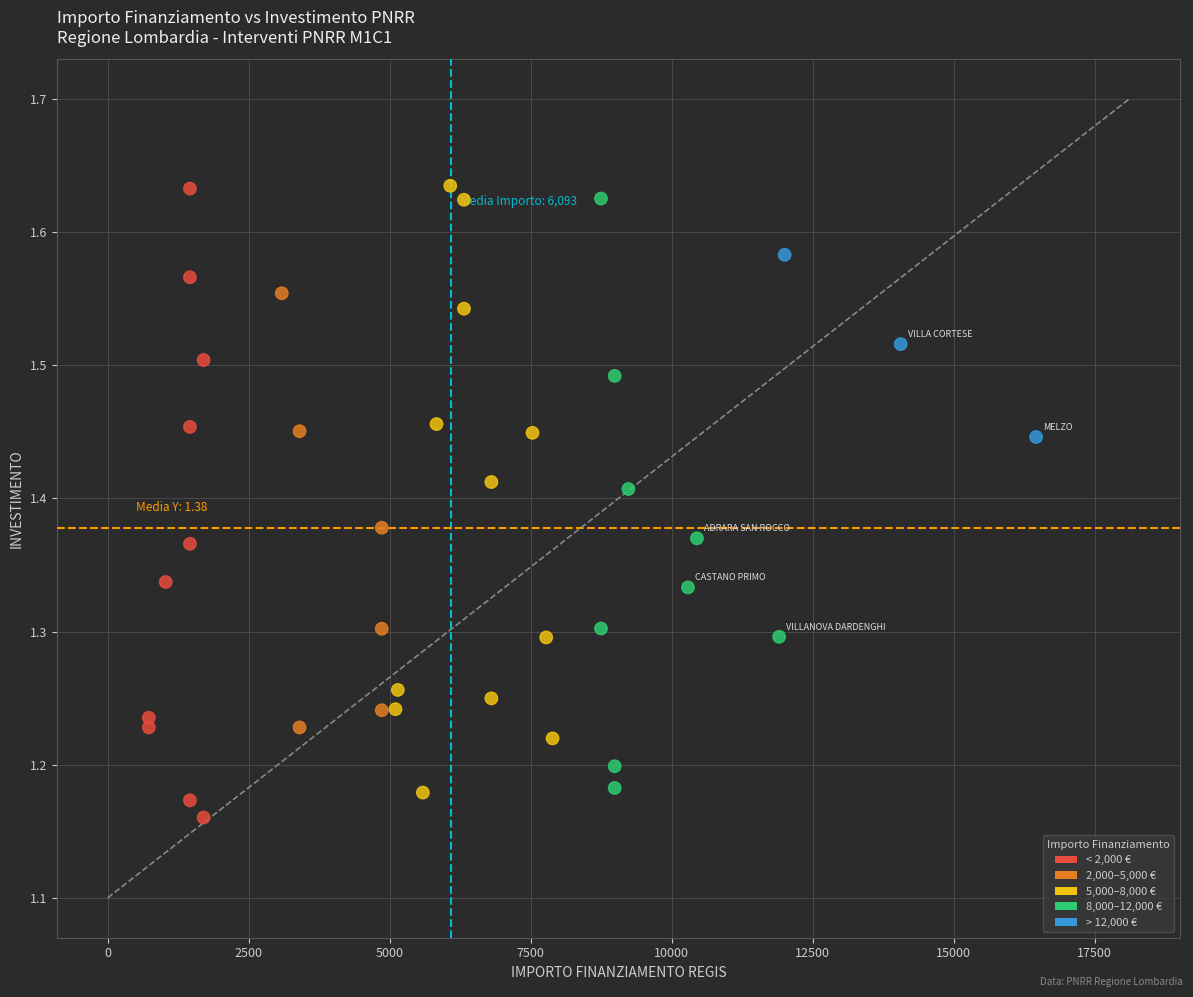

What is the range of Y values (max minus min)?

0.5